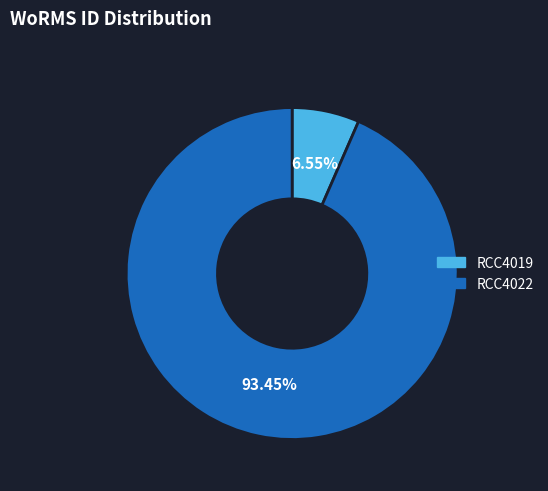

Which slice is the smallest?

RCC4019